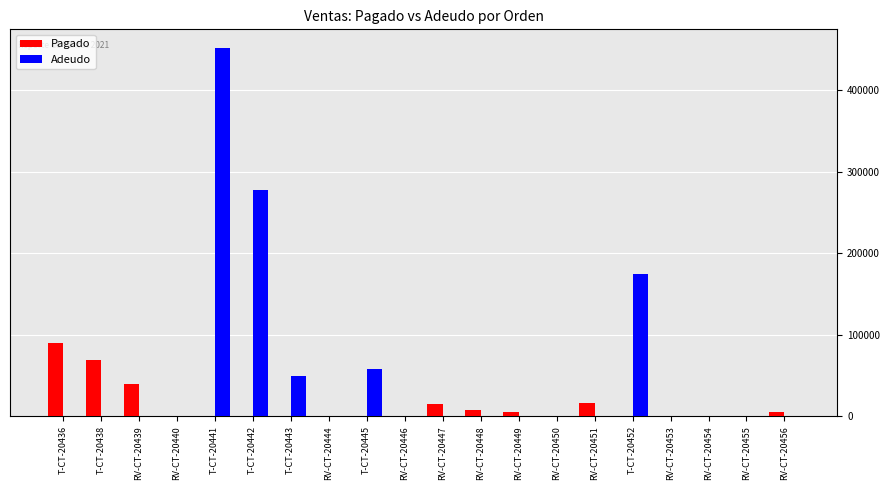

True or false: Pagado has a value of 39461.1 at RV-CT-20439.

True